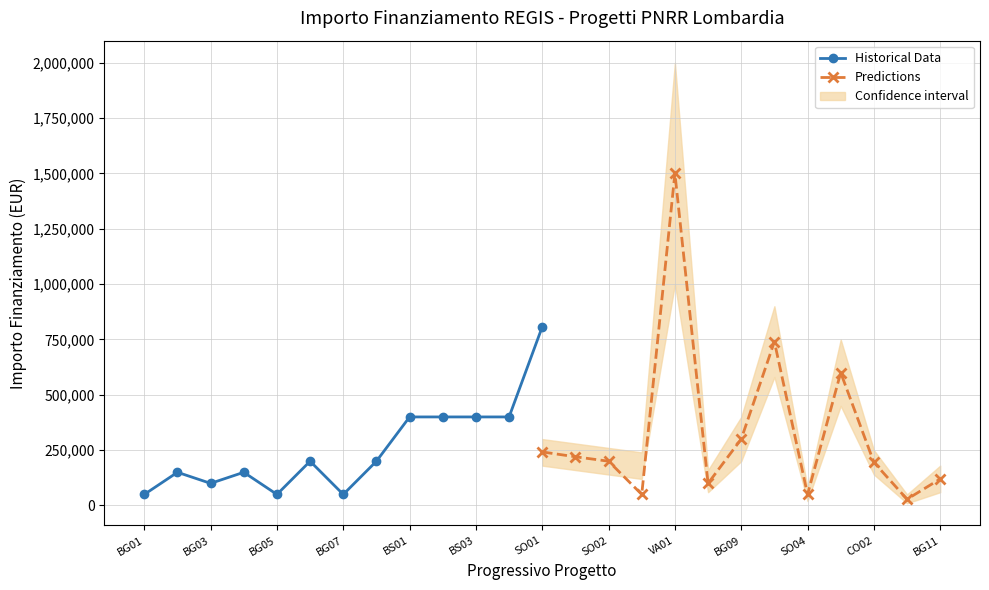

Does the chart have visible grid lines?

Yes